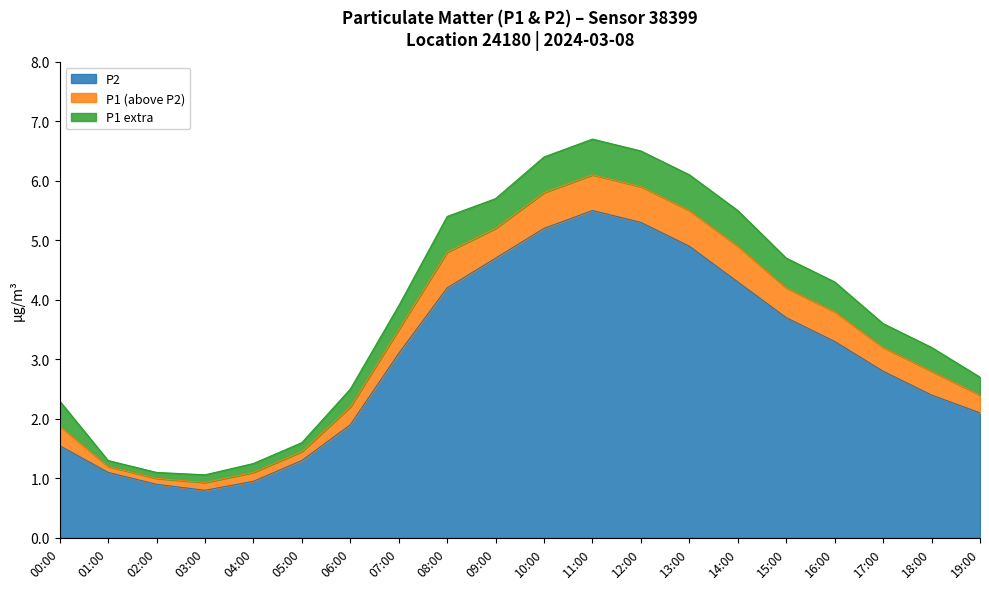

What is the total value across all series at 15:00?

4.7